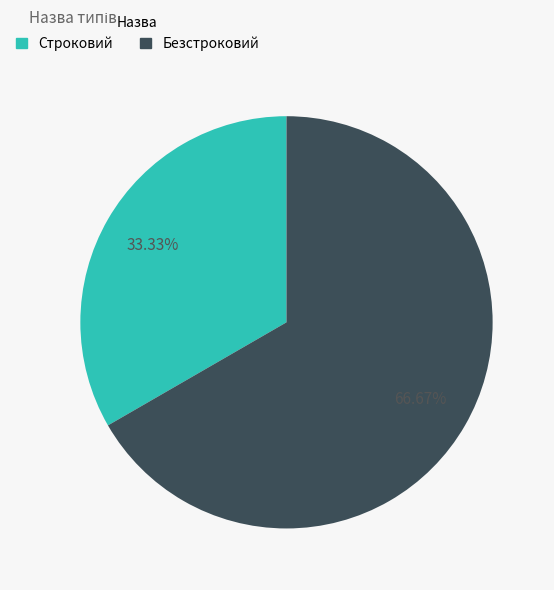

Is the sum of Безстроковий and Строковий greater than half?

Yes